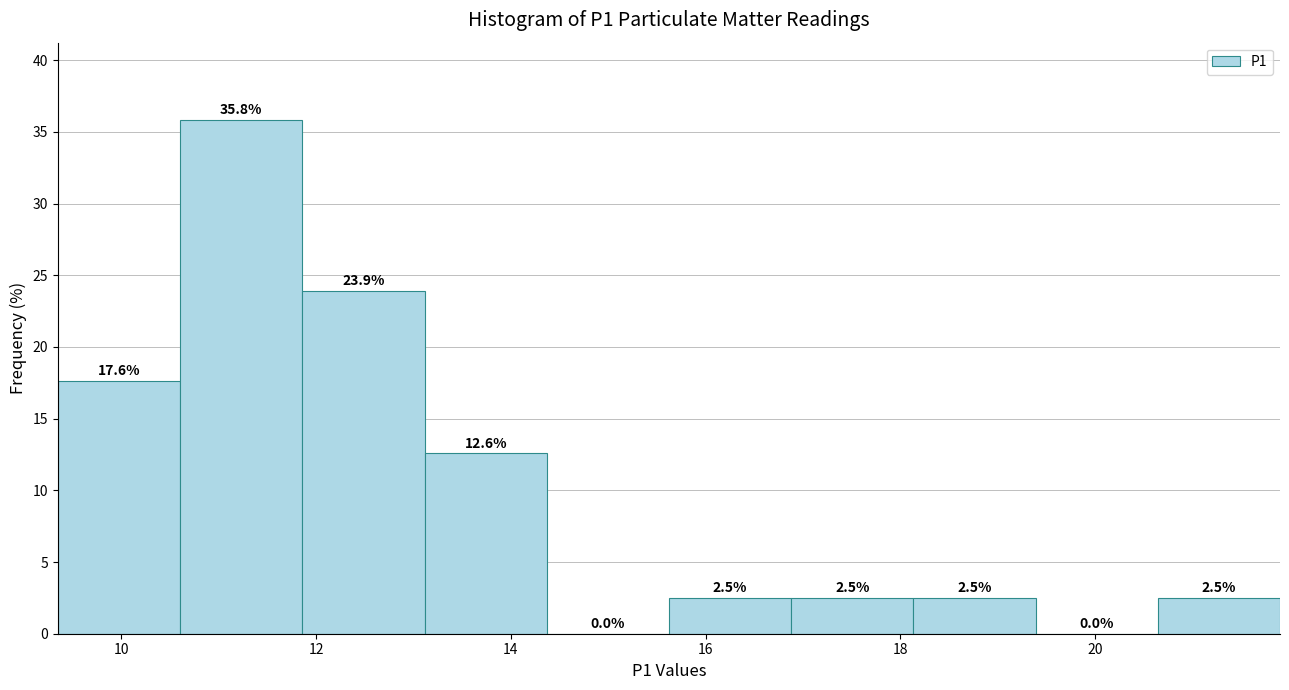

How tall is the bar that spans 16.8 to 18.2 on the x-axis? The bar edges are not printed on the chart, so give them approximately, as read against the axis.

2.5